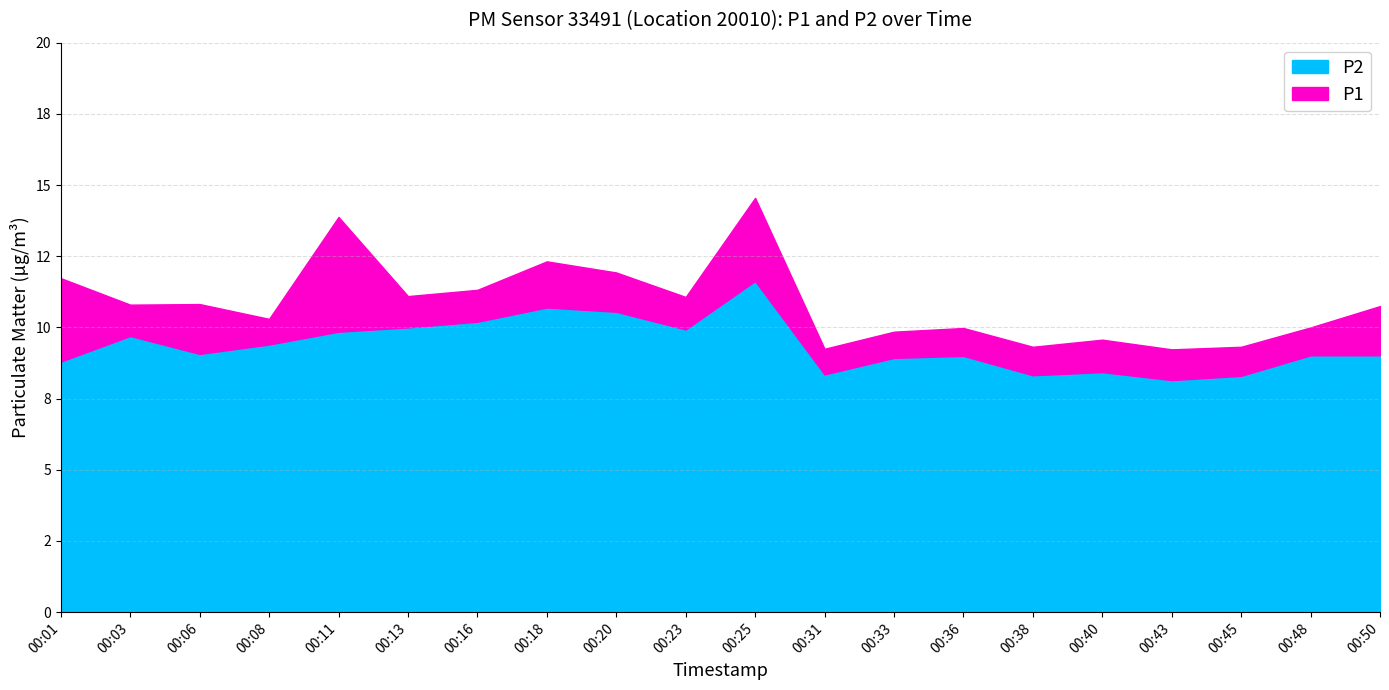

At which label is P2 closest to 9?

00:36